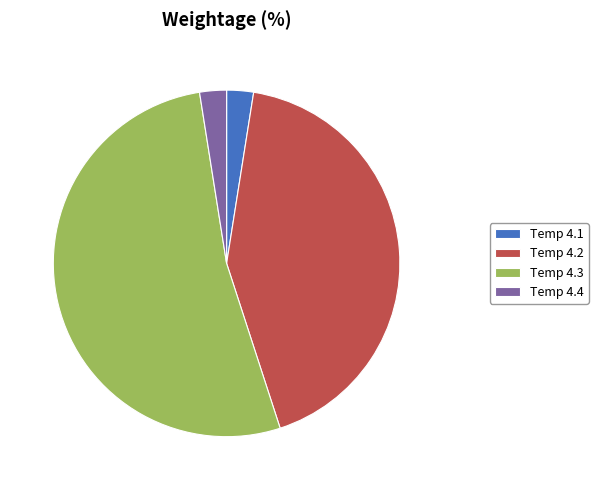

Is there a majority slice in this chart?

Yes